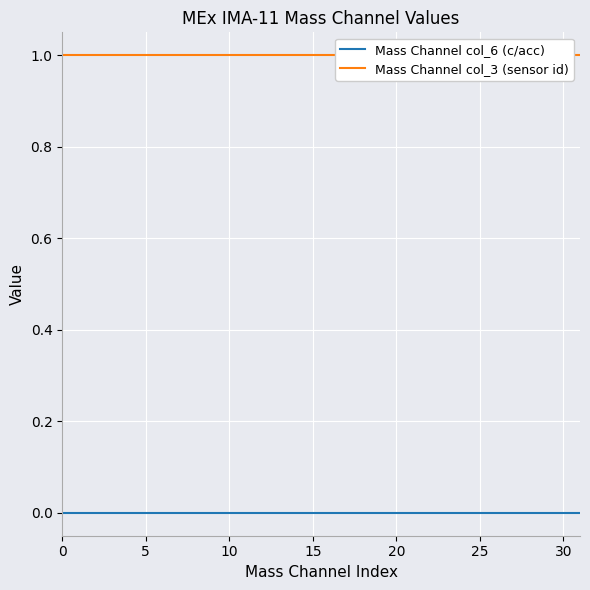

Rank the series by their average value, from lowest to highest.

Mass Channel col_6 (c/acc), Mass Channel col_3 (sensor id)